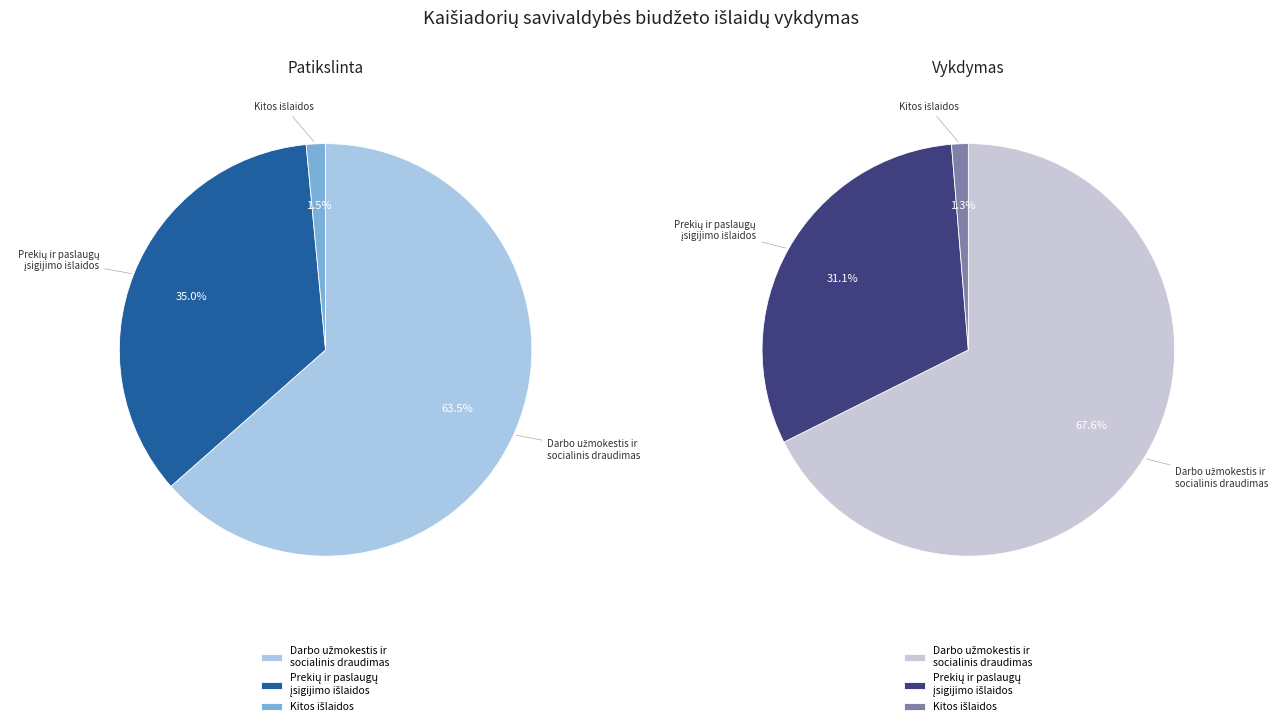

What portion of the pie excludes Prekių ir paslaugų įsigijimo išlaidos?

65.0%